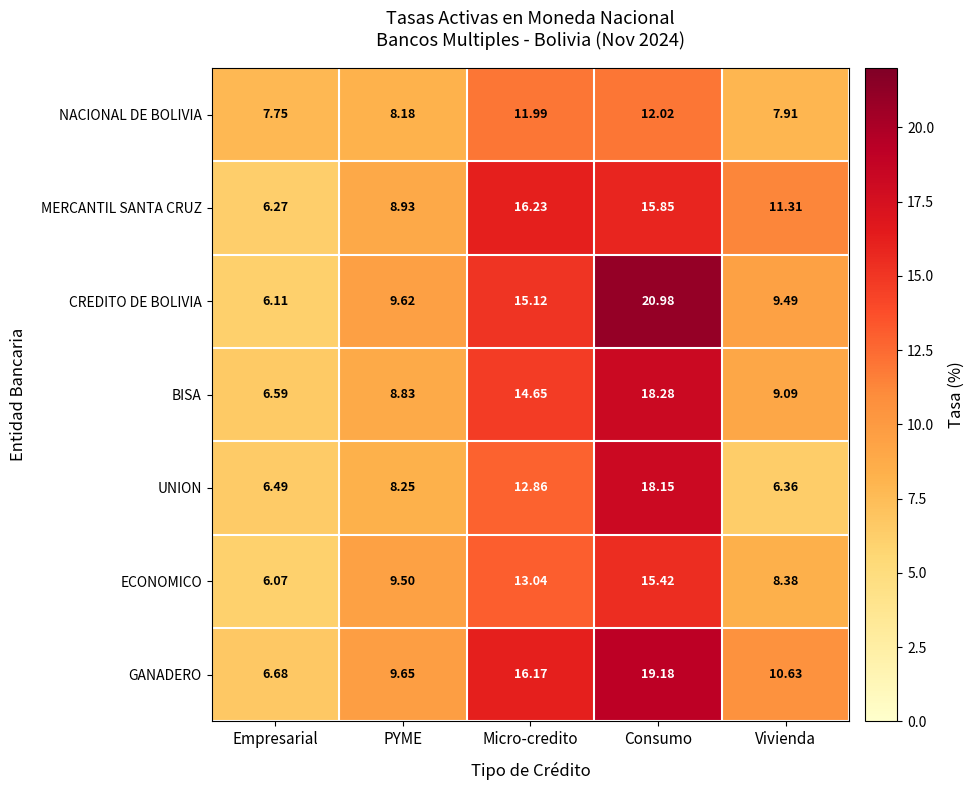

At which category does the chart reach its peak across all series?

Consumo